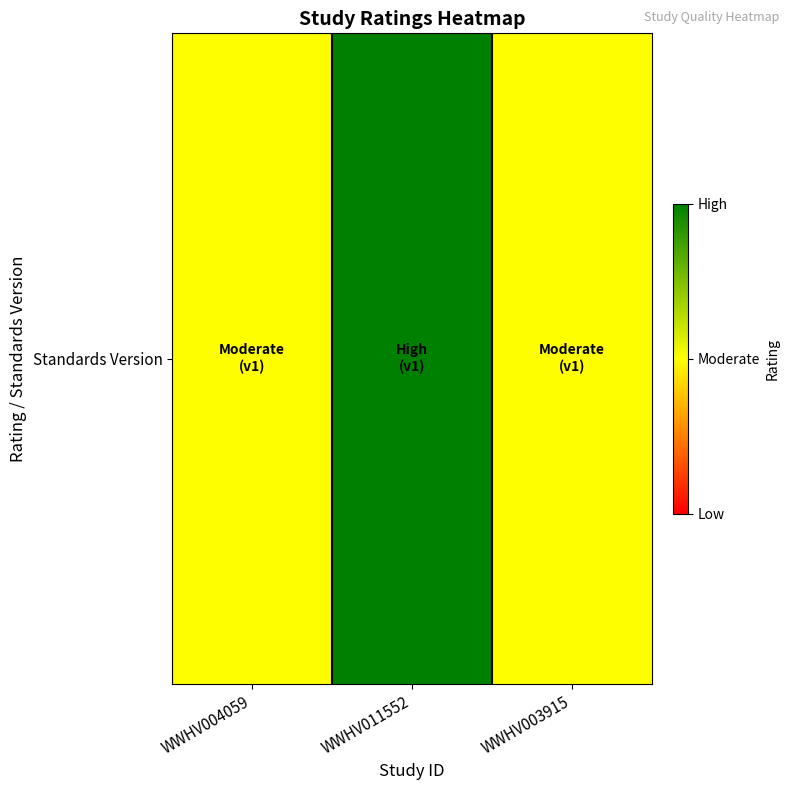

Reading left to right, what are all the values shown in this chart?

1	2	1